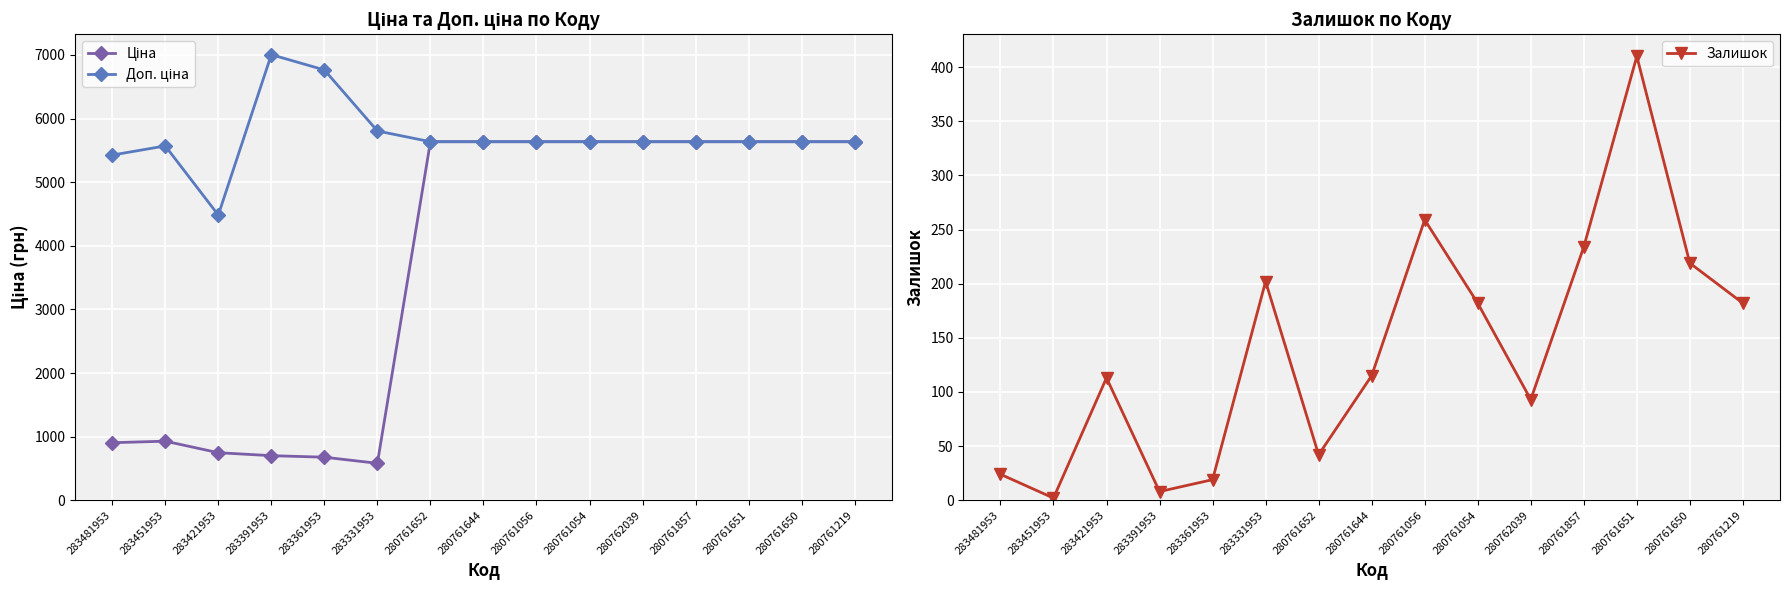

What is the minimum value for Доп. ціна?

4483.2